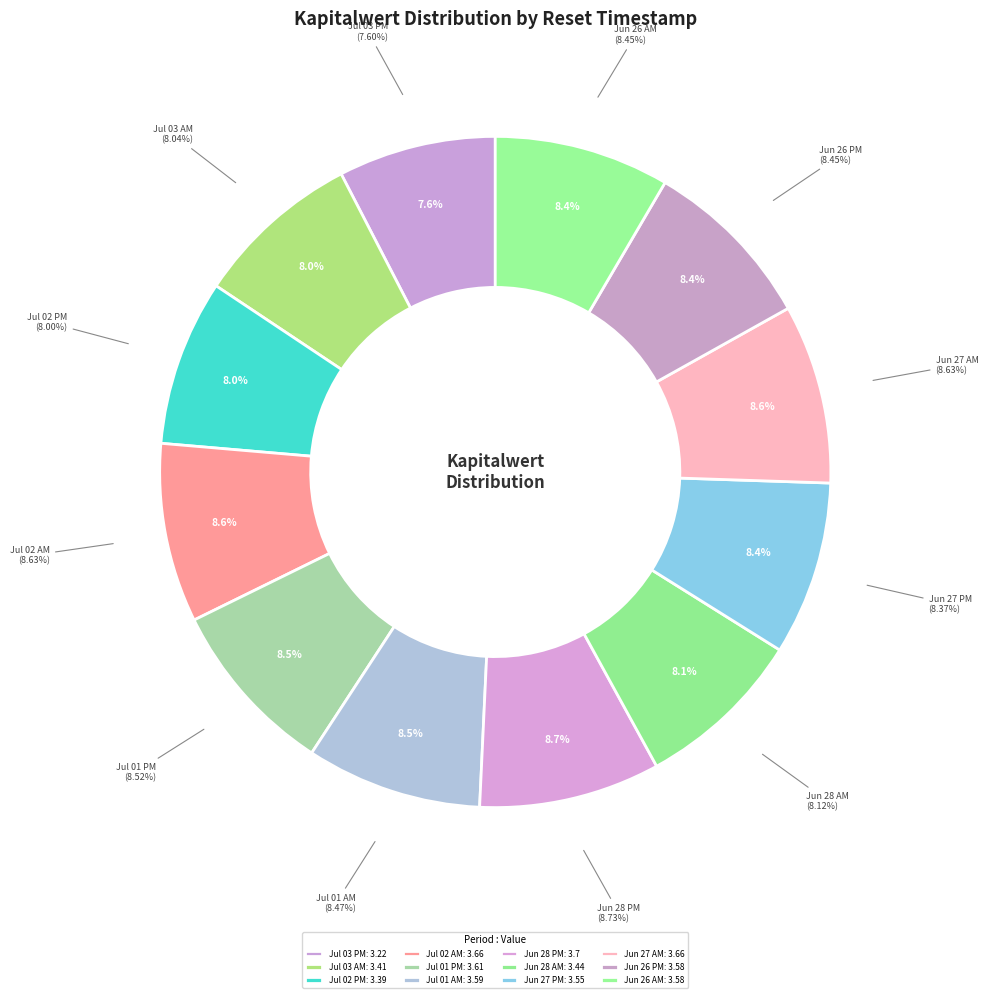

Does any single category account for the majority?

No